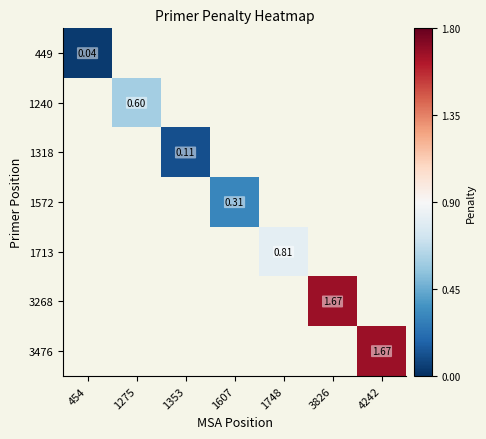

Is the value of 1240 at 1748 greater than the value of 449 at 1275?

No